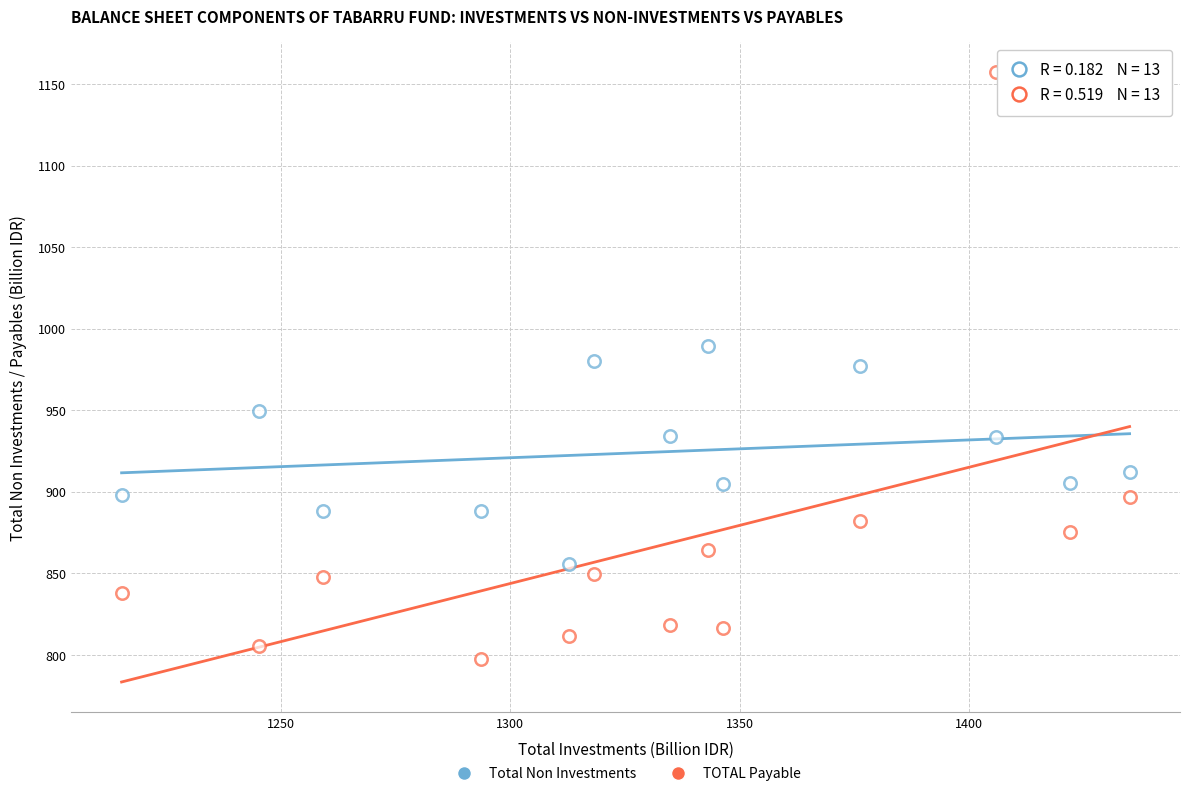

How many points are shown in the scatter plot?

26